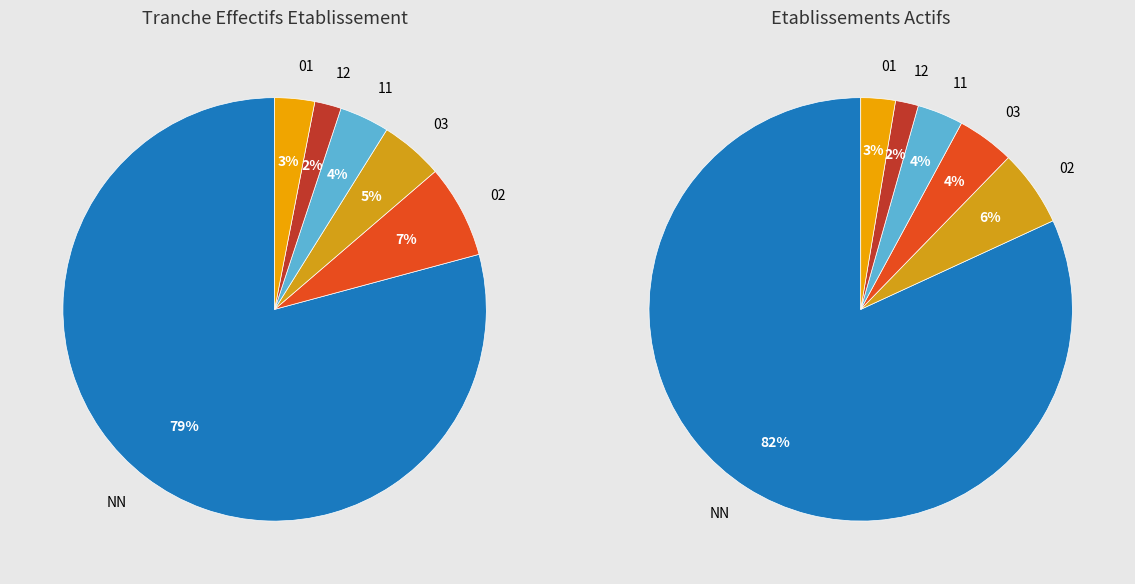

Which has a higher value, 11 or 03?

03